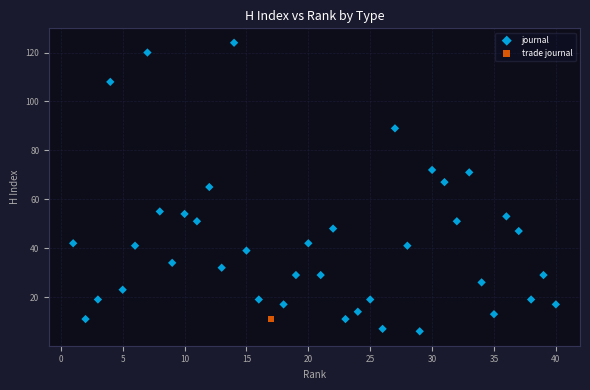

What are all the series names shown in the legend?

journal, trade journal